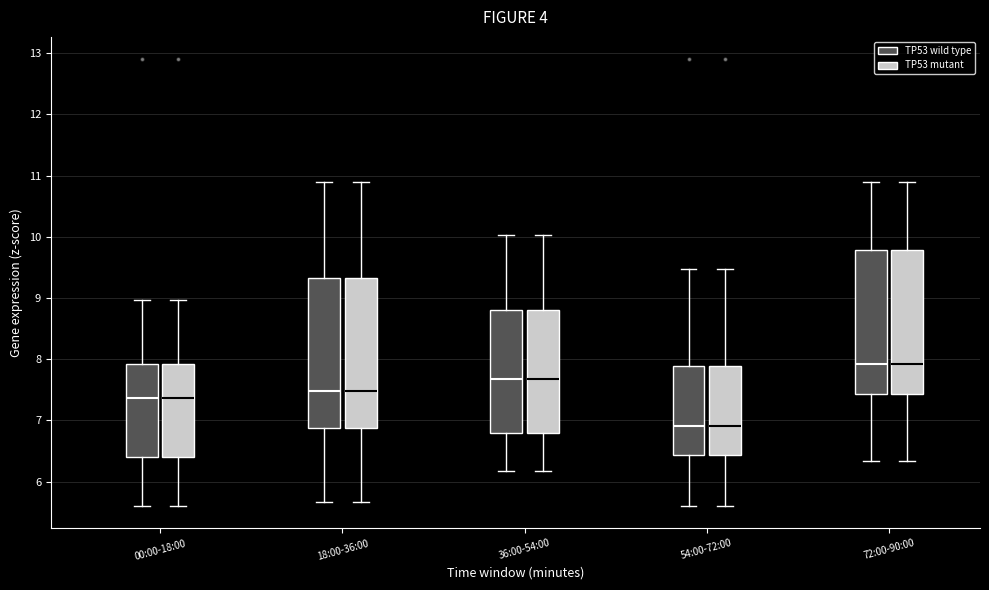

Reading left to right, read every box against the y-axis: the position of its median line, the range the box covers, and the ends of its whiskers. The values are not printed on the chart, so give them approximately, as read against the axis.

00:00-18:00 (TP53 wild type): median 7.4, box 6.4 to 7.9, whiskers 5.6 to 9.0
00:00-18:00 (TP53 mutant): median 7.4, box 6.4 to 7.9, whiskers 5.6 to 9.0
18:00-36:00 (TP53 wild type): median 7.5, box 6.9 to 9.3, whiskers 5.7 to 10.9
18:00-36:00 (TP53 mutant): median 7.5, box 6.9 to 9.3, whiskers 5.7 to 10.9
36:00-54:00 (TP53 wild type): median 7.7, box 6.8 to 8.8, whiskers 6.2 to 10.0
36:00-54:00 (TP53 mutant): median 7.7, box 6.8 to 8.8, whiskers 6.2 to 10.0
54:00-72:00 (TP53 wild type): median 6.9, box 6.4 to 7.9, whiskers 5.6 to 9.5
54:00-72:00 (TP53 mutant): median 6.9, box 6.4 to 7.9, whiskers 5.6 to 9.5
72:00-90:00 (TP53 wild type): median 7.9, box 7.4 to 9.8, whiskers 6.3 to 10.9
72:00-90:00 (TP53 mutant): median 7.9, box 7.4 to 9.8, whiskers 6.3 to 10.9